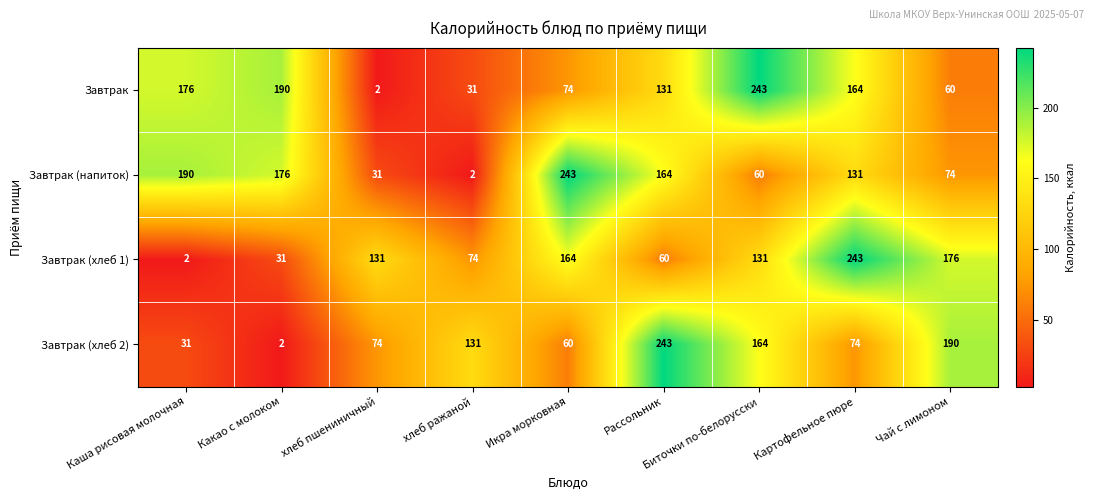

Which category has the lowest value in the Завтрак (напиток) series?

хлеб ражаной